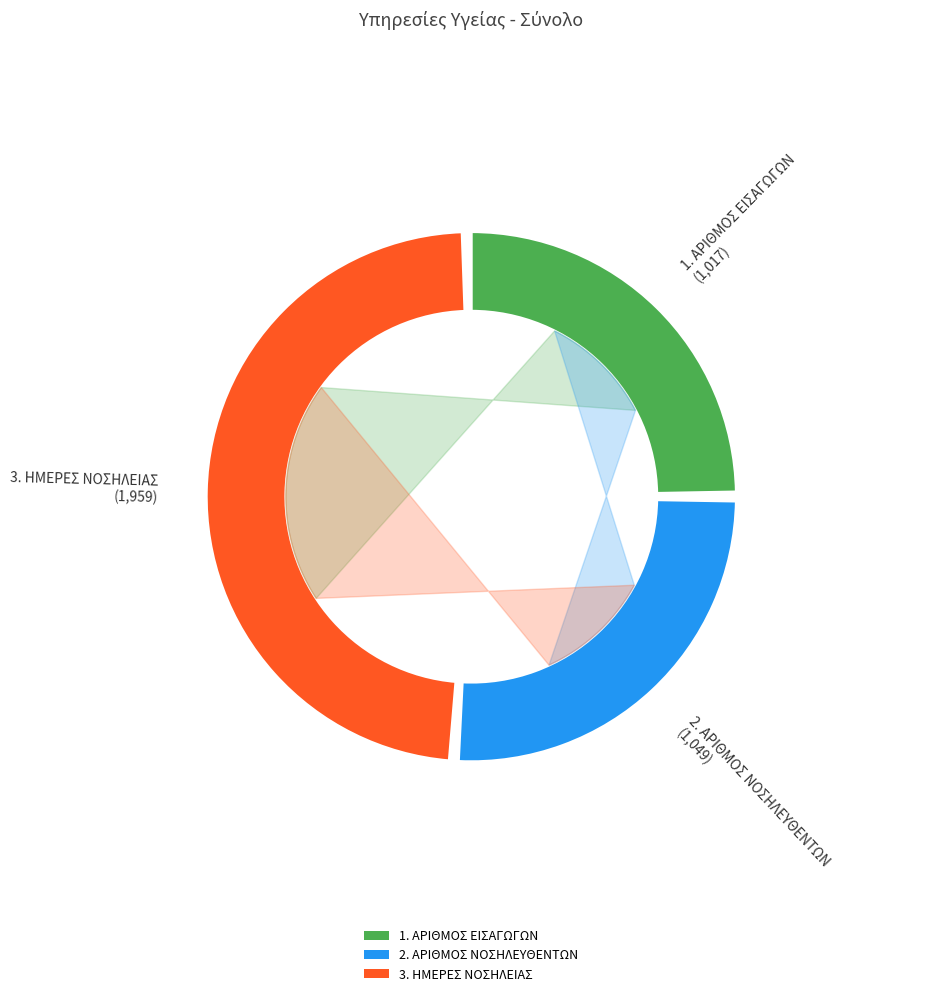

Is there a majority slice in this chart?

No